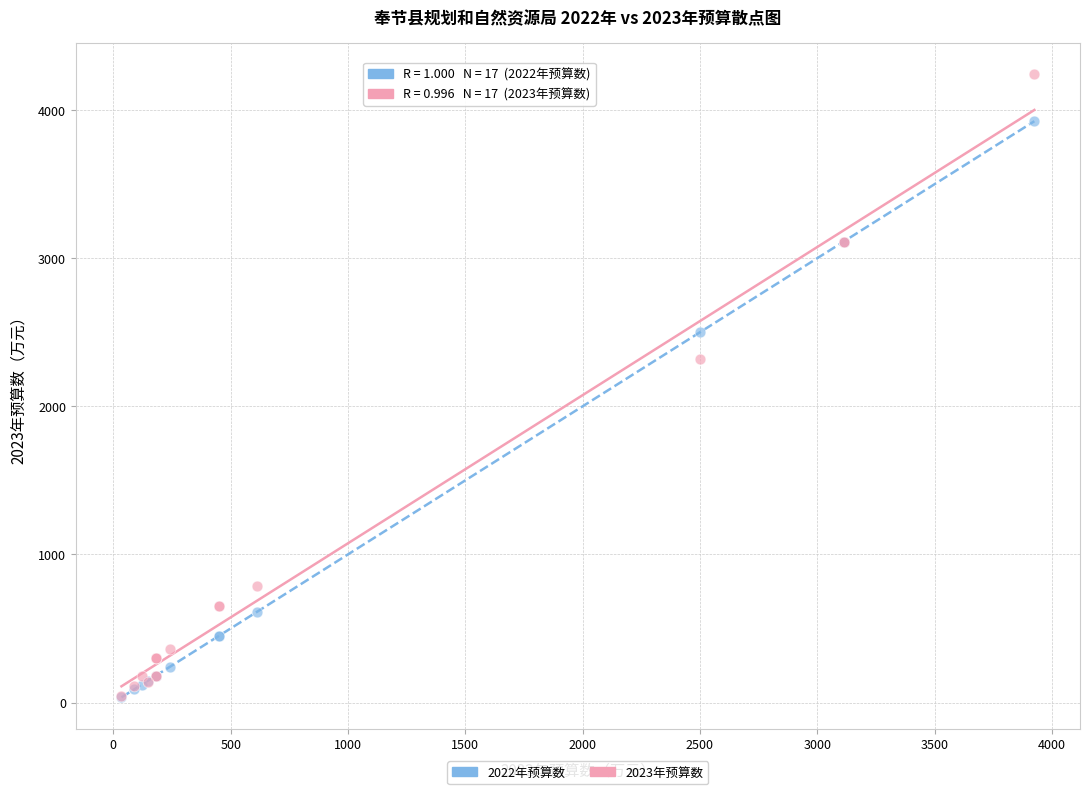

Across all series, what Y value is closest to 2139?

2322.7